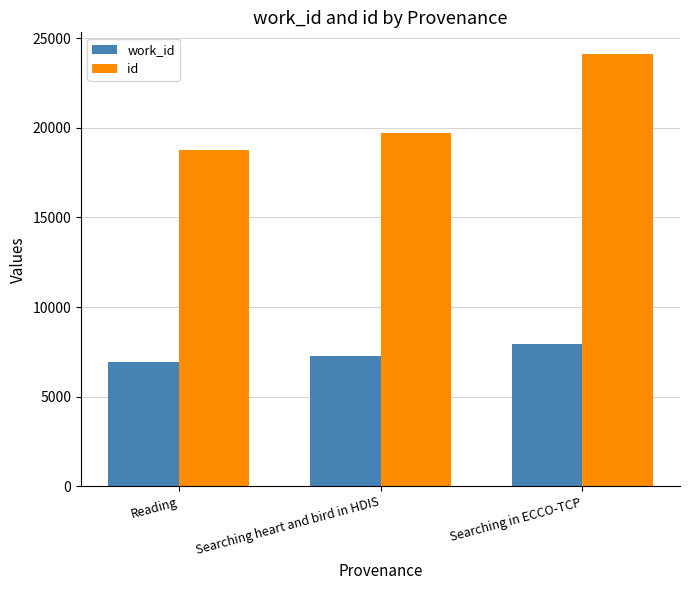

At which label is id closest to 21447?

Searching heart and bird in HDIS